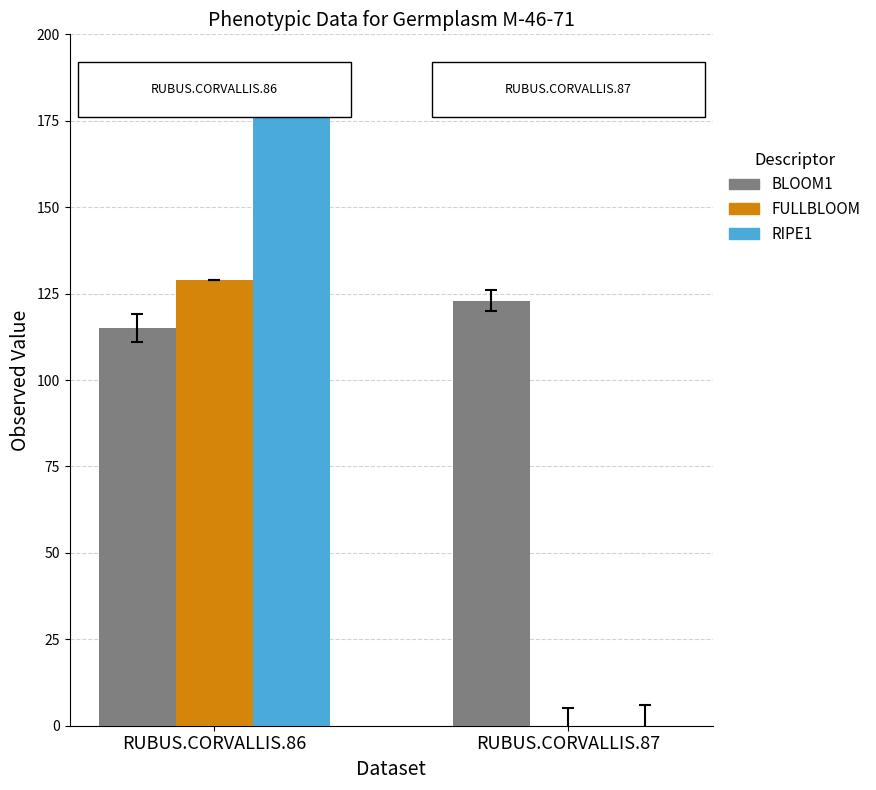

What are all the series names shown in the legend?

BLOOM1, FULLBLOOM, RIPE1